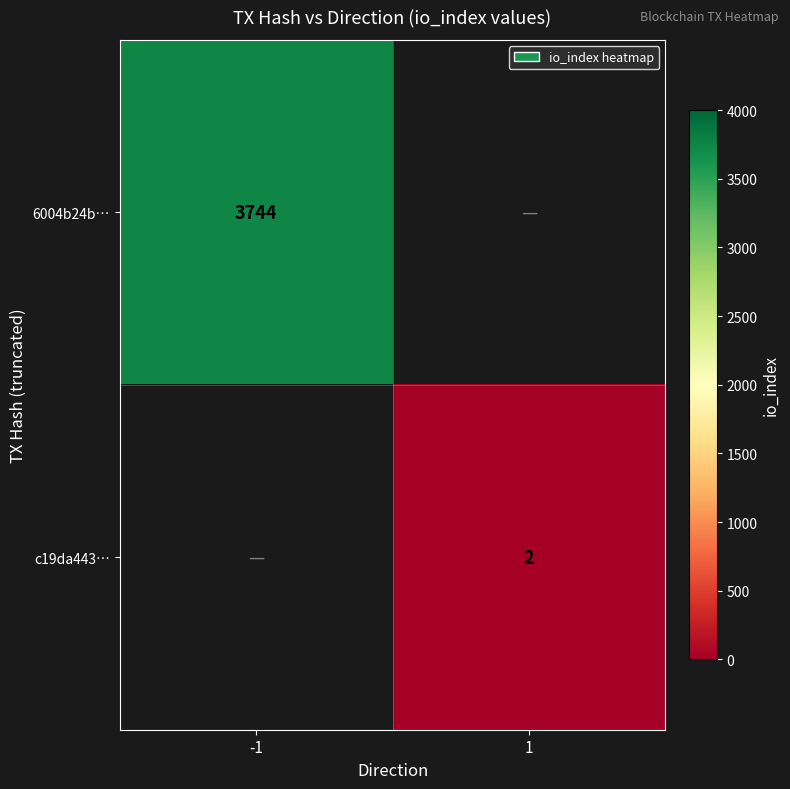

How many data points does each series have?

2